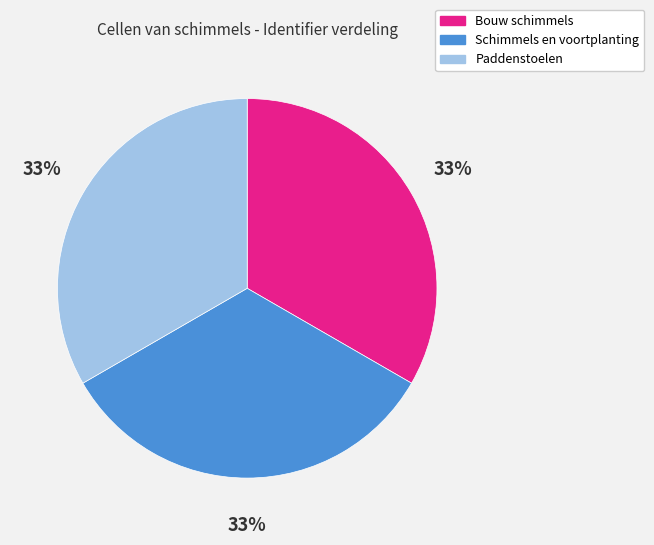

Does any single category account for the majority?

No